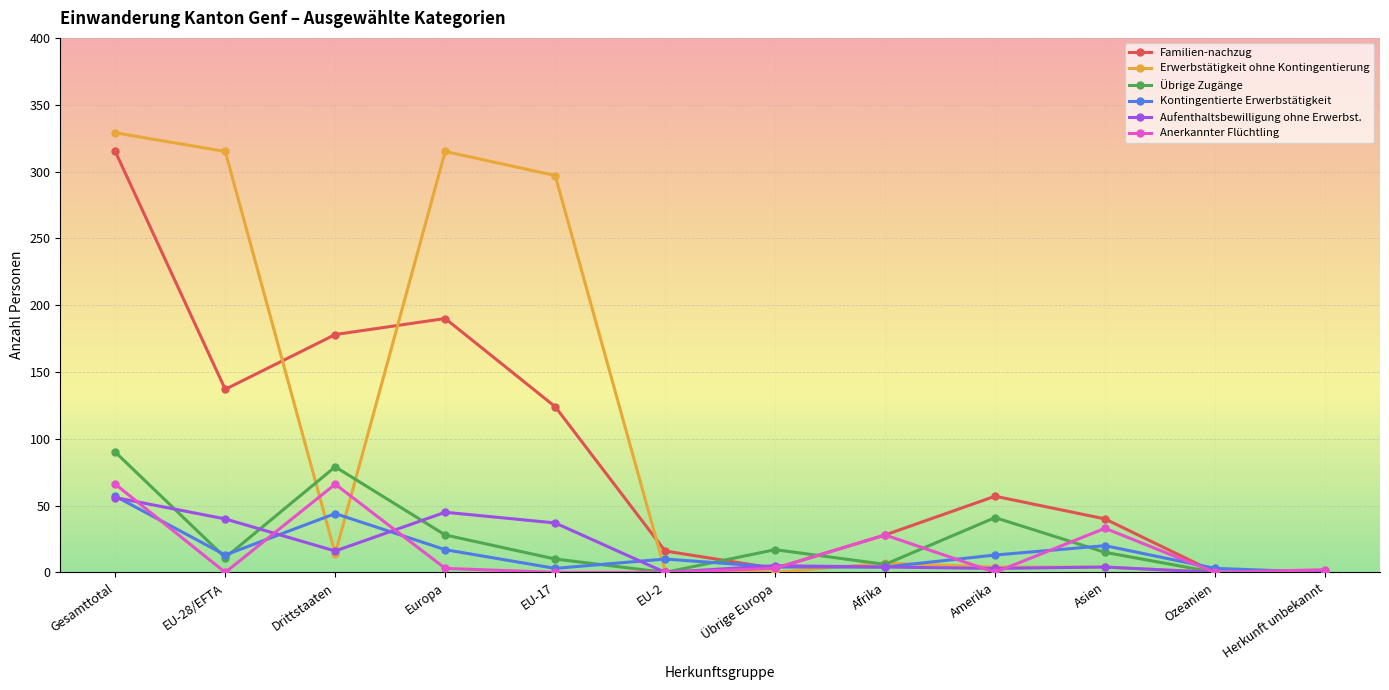

Which series has the largest total across all categories?

Erwerbstätigkeit ohne Kontingentierung